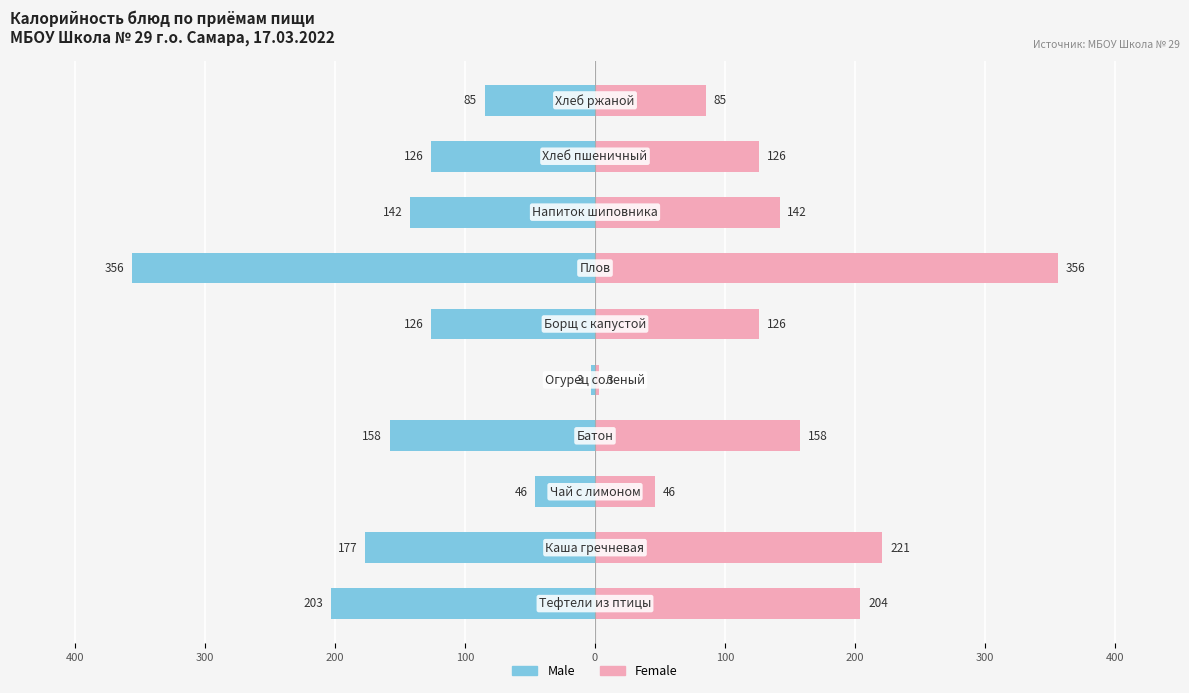

Is it true that Female equals 109 at 400?

False